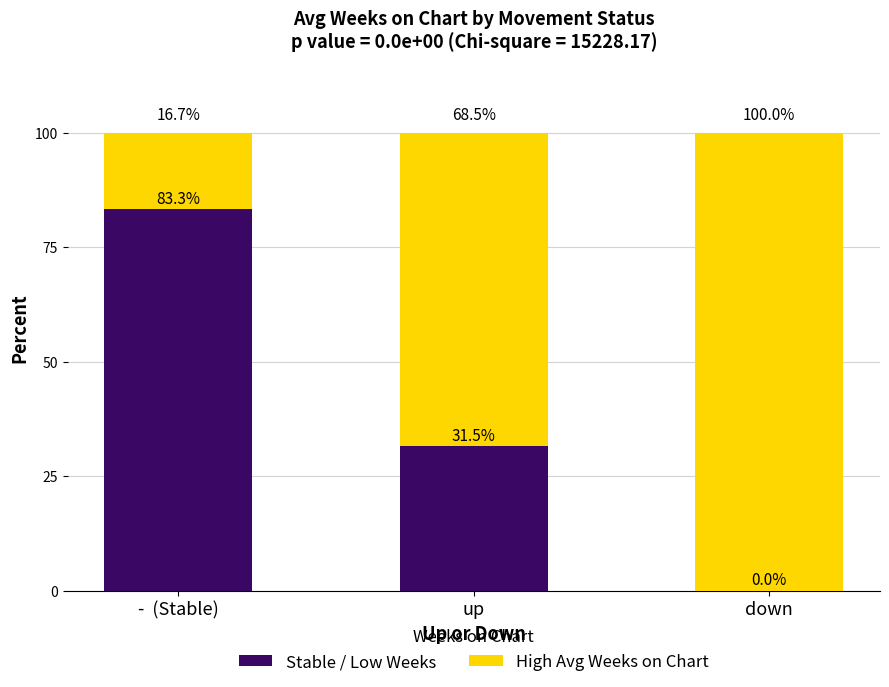

What is the sum of the Stable / Low Weeks values at -  (Stable) and up?

114.8